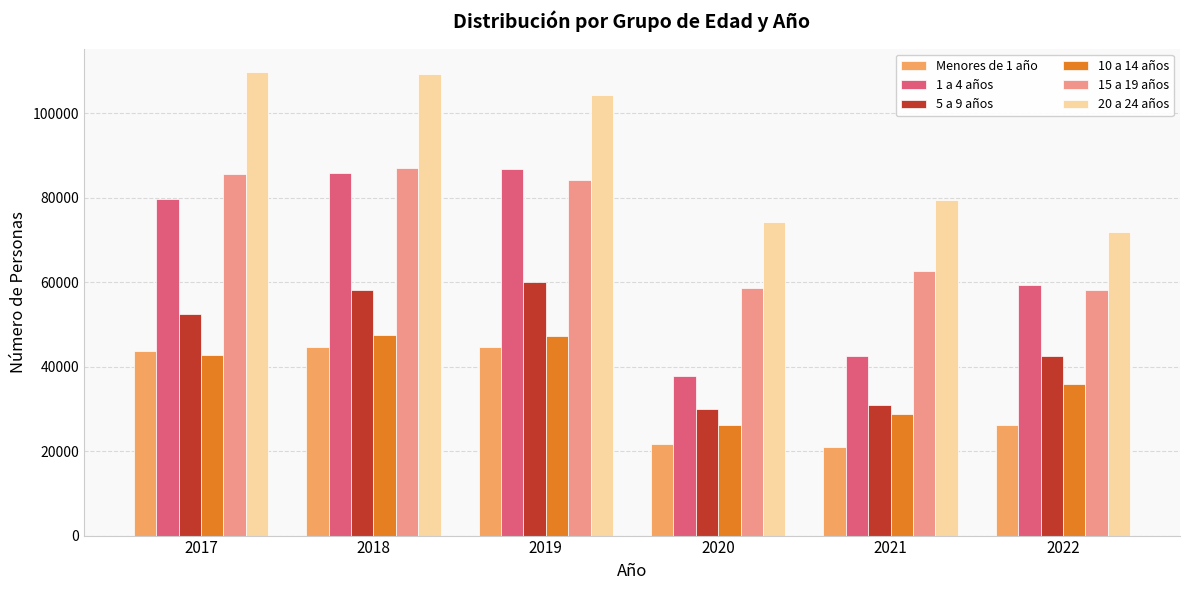

Which series changed the most between 2019 and 2022?

20 a 24 años